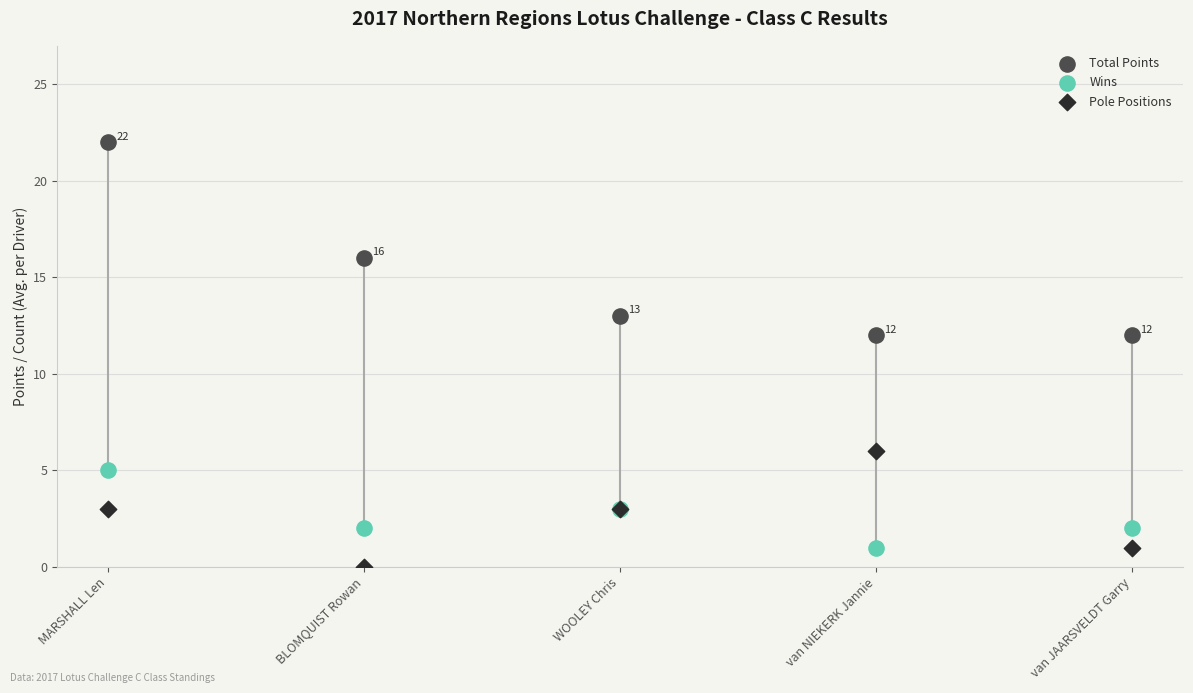

Which series has the widest spread of Y values?

Total Points